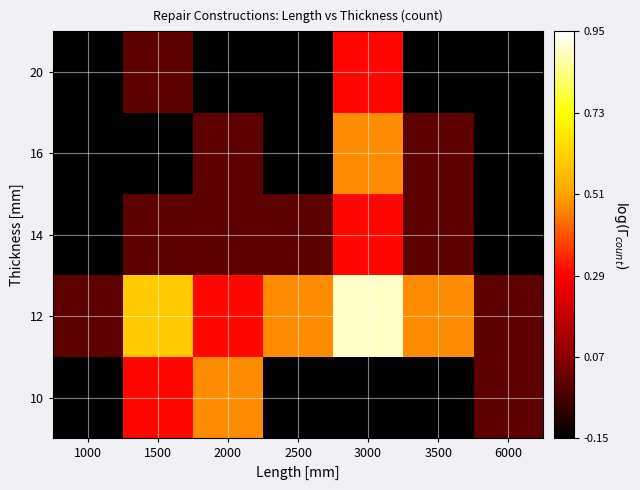

What is the total value across all series at 1000?

-0.6